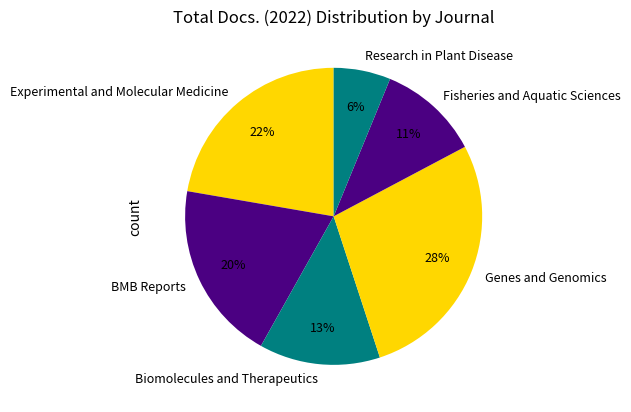

What percentage is the Experimental and Molecular Medicine slice, to the nearest percent?

22%